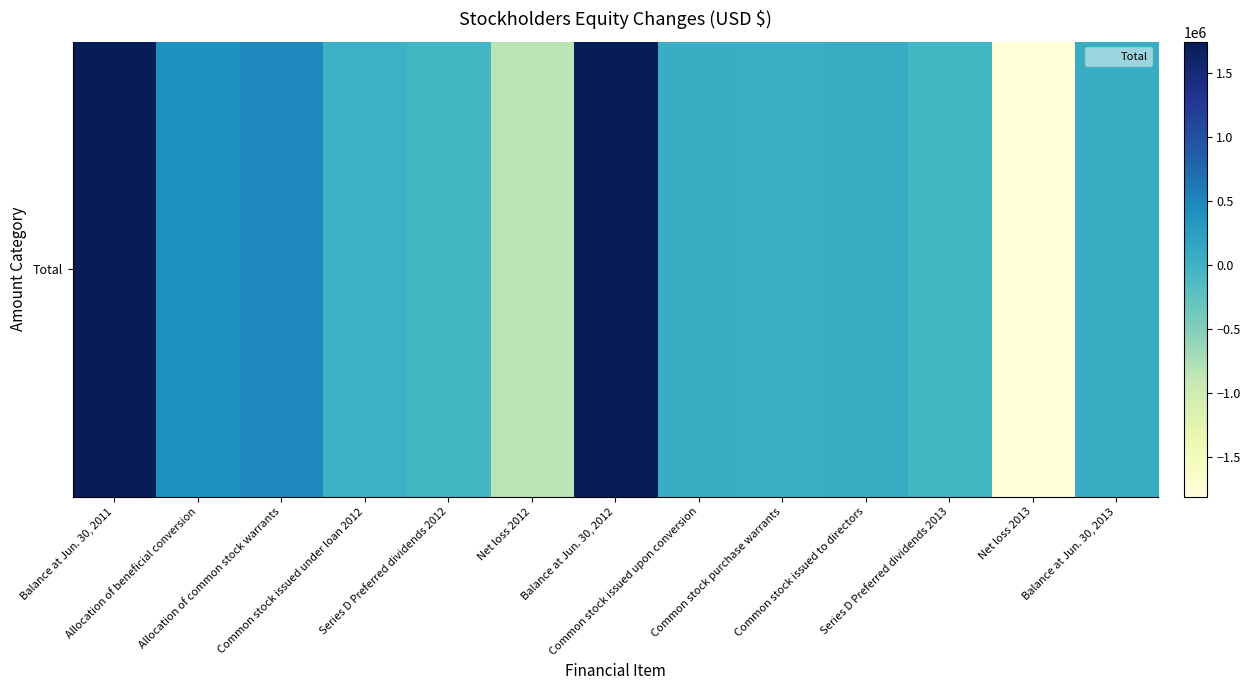

What is the minimum value shown in the chart?

-1806956